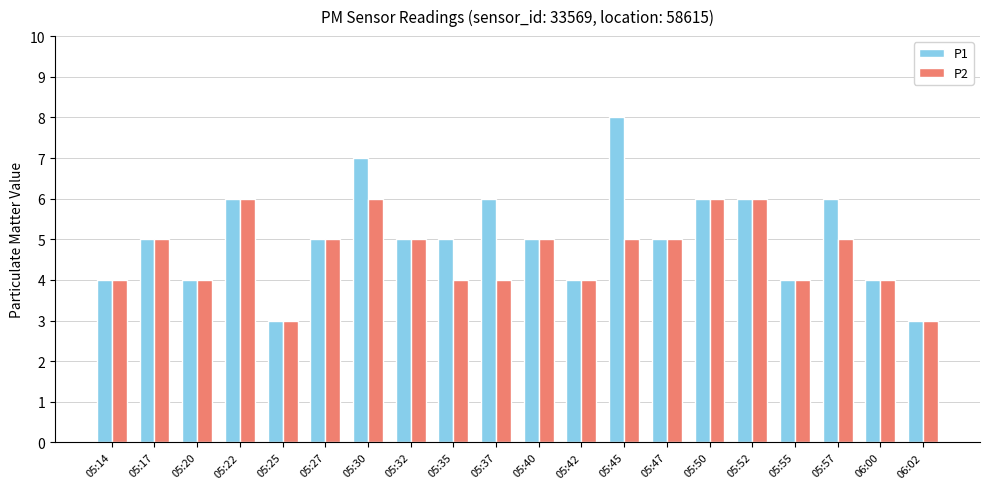

What is the value of the P2 bar at the 7th from the left?

6